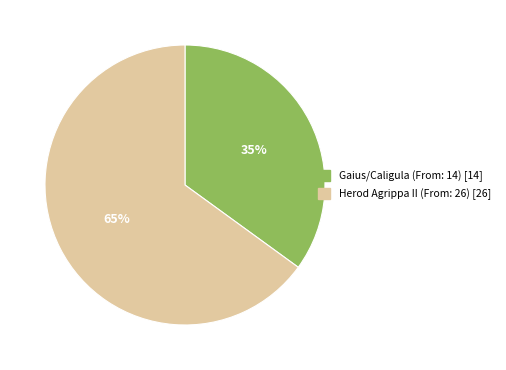

To the nearest percent, what portion does Gaius/Caligula (From: 14) represent?

35%